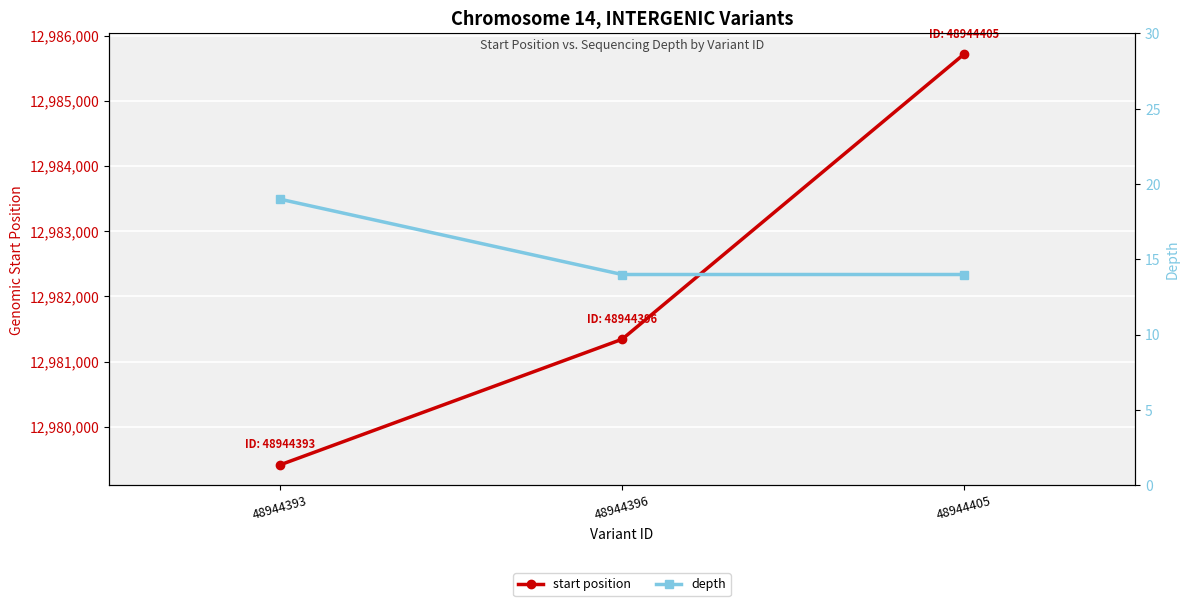

Is it true that start position equals 4445241 at 48944393?

False